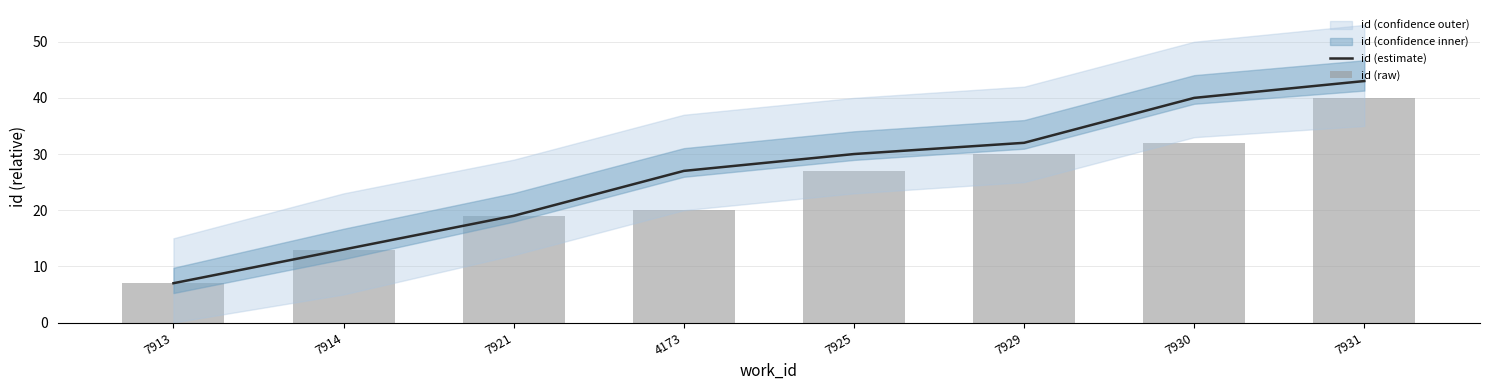

What is the difference between the second highest and minimum values in the id (estimate) series?

33